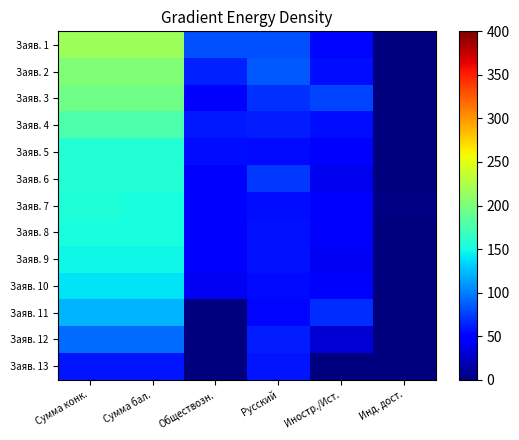

What is the total value across all series at Обществозн.?

538